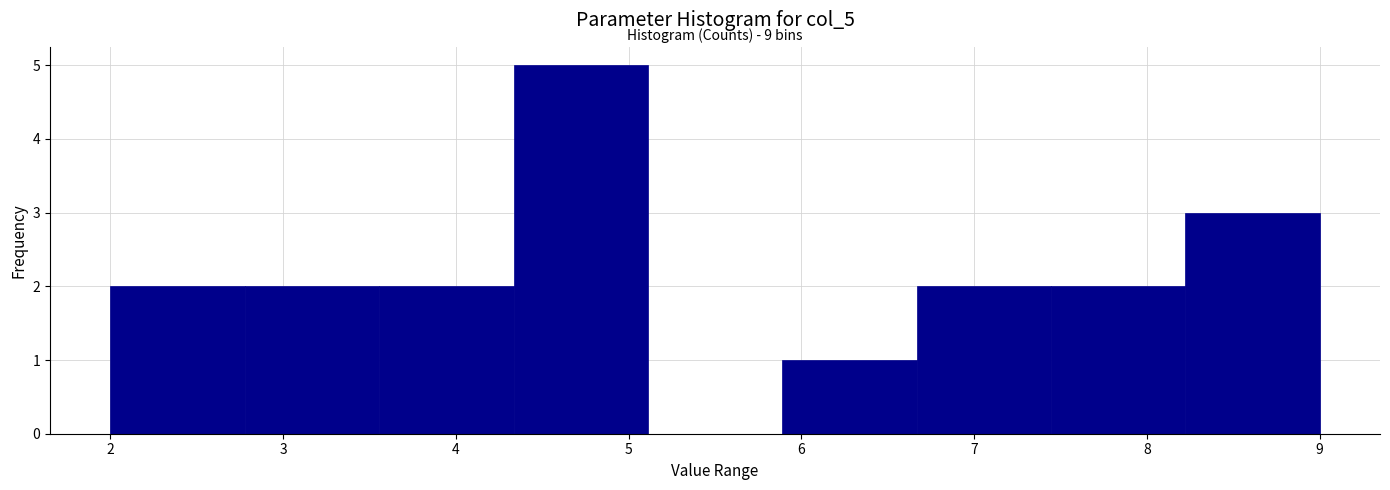

Which range on the x-axis has the tallest bar?

4.3 to 5.1